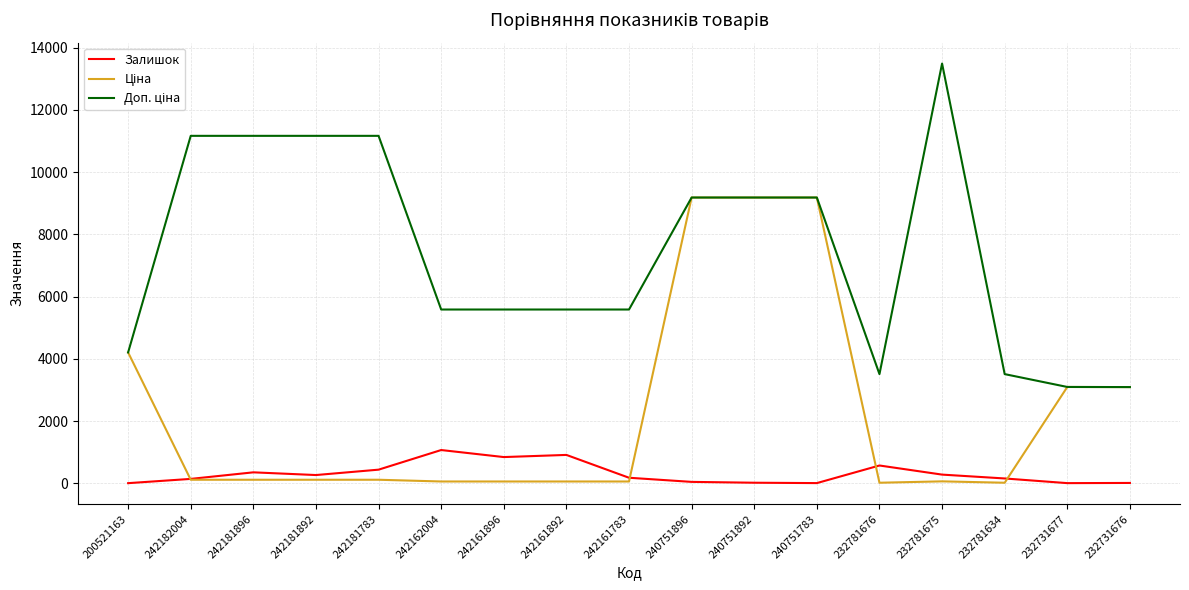

Which category has the highest value across all series?

232781675